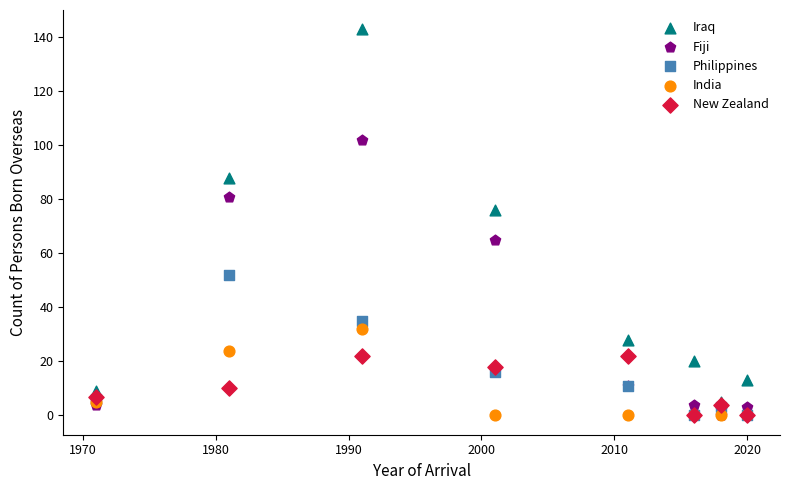

In the Iraq series, what Y value is closest to 74?

76